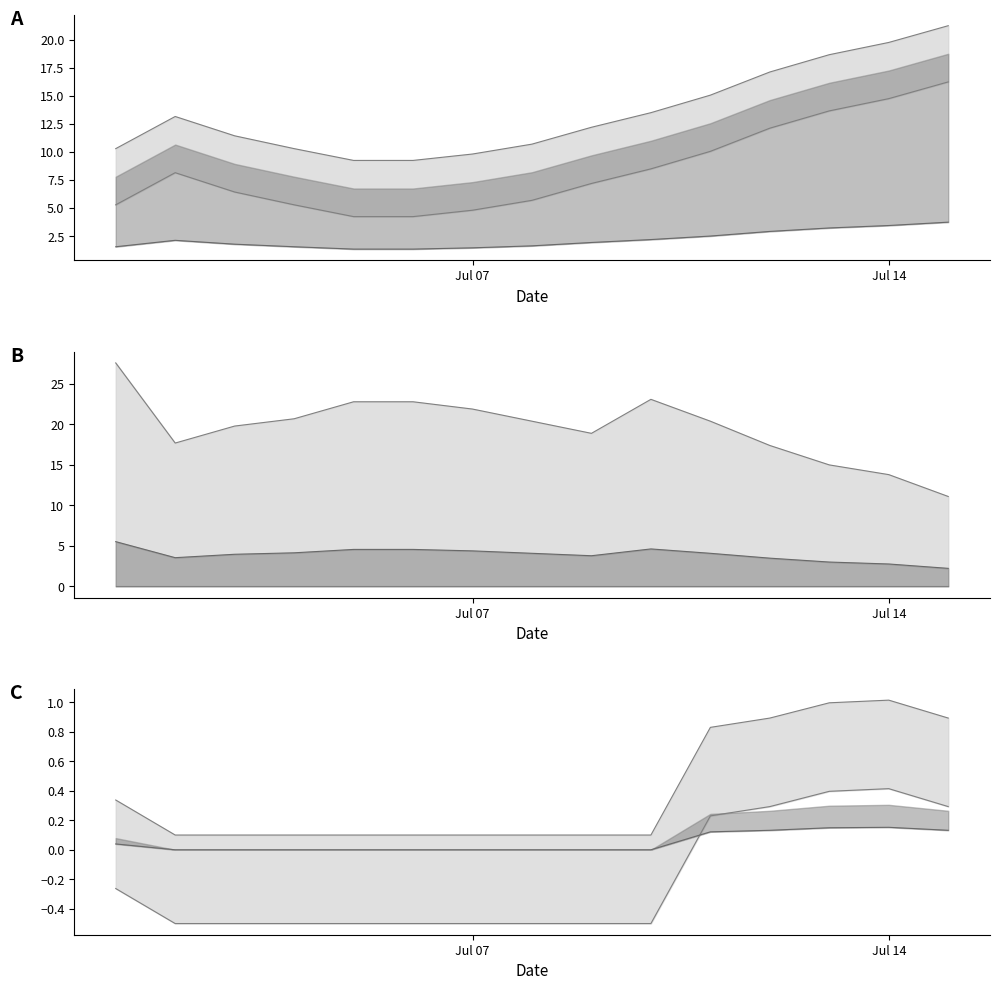

What is the difference between the maximum and minimum values in the Humidity (%) series?

16.5